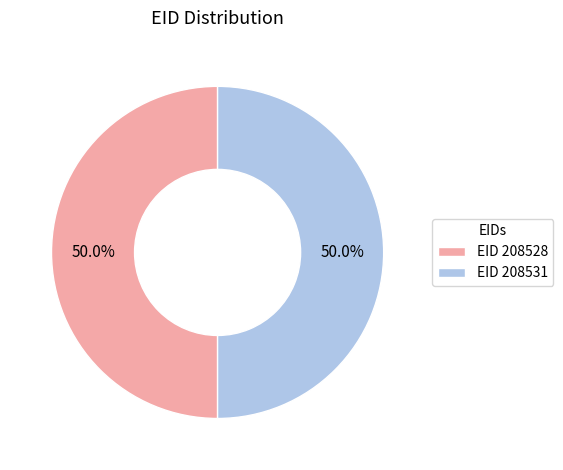

How many slices are in this pie chart?

2